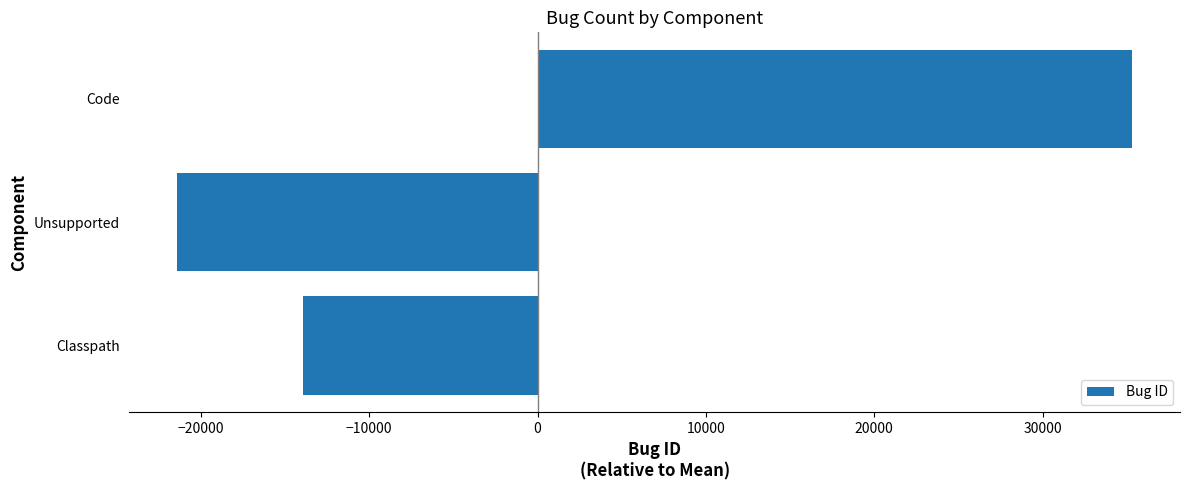

How many positive values are there?

1